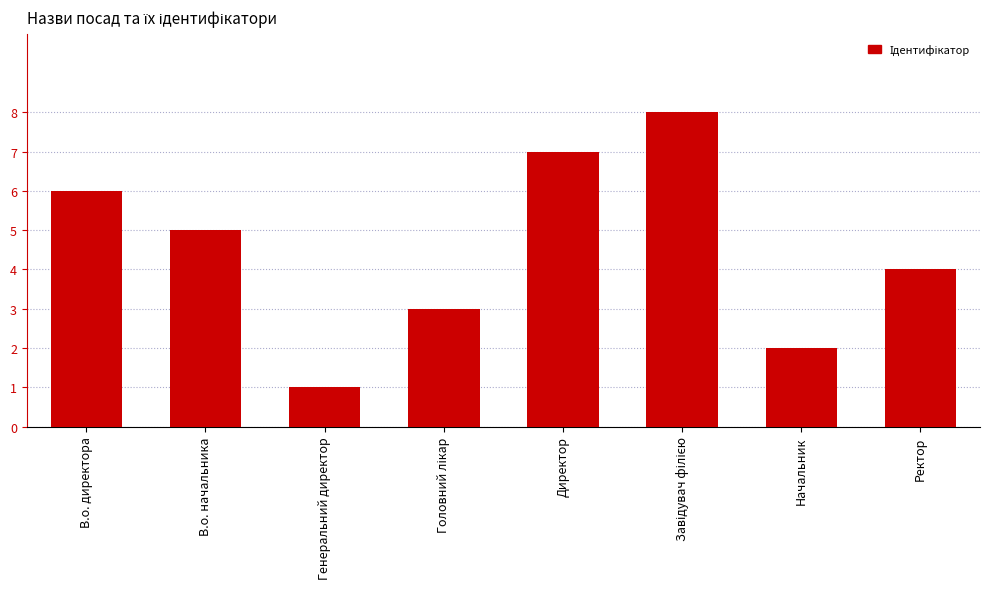

Reading right to left, transcribe all the data shown in this chart.

4	2	8	7	3	1	5	6